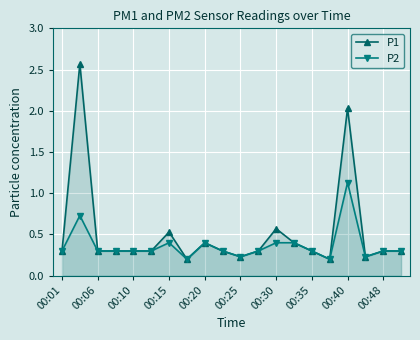

In P2, how many points are higher than both neighbors (excluding endpoints)?

4